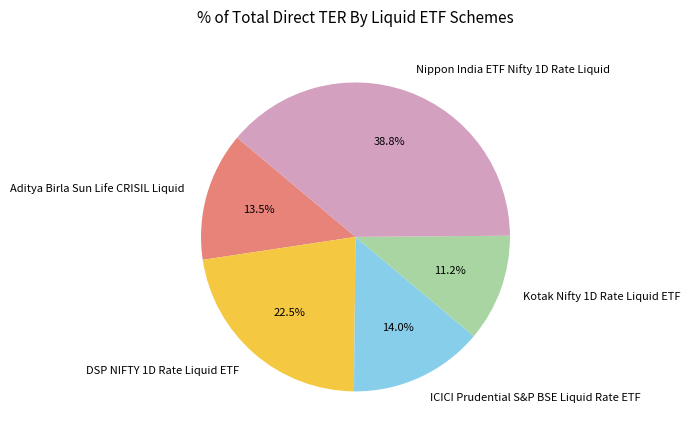

To the nearest percent, what is the difference between the Kotak Nifty 1D Rate Liquid ETF and Aditya Birla Sun Life CRISIL Liquid slice percentages?

2%